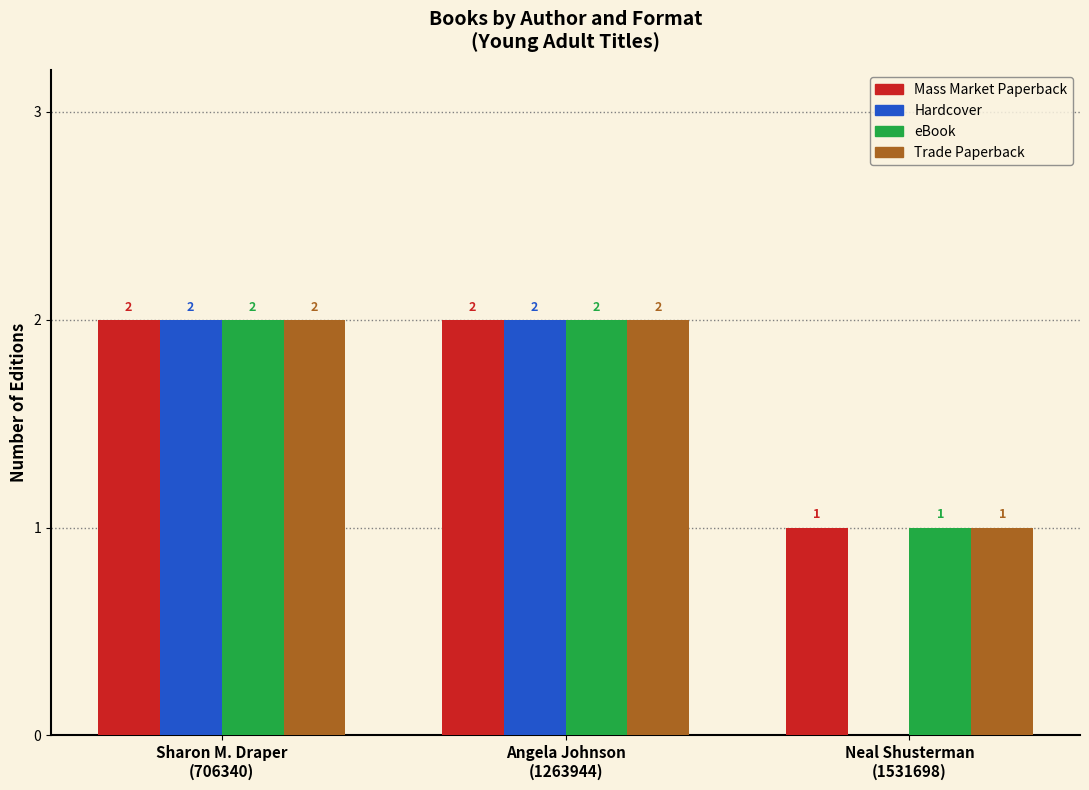

What is the sum of all Hardcover values?

4